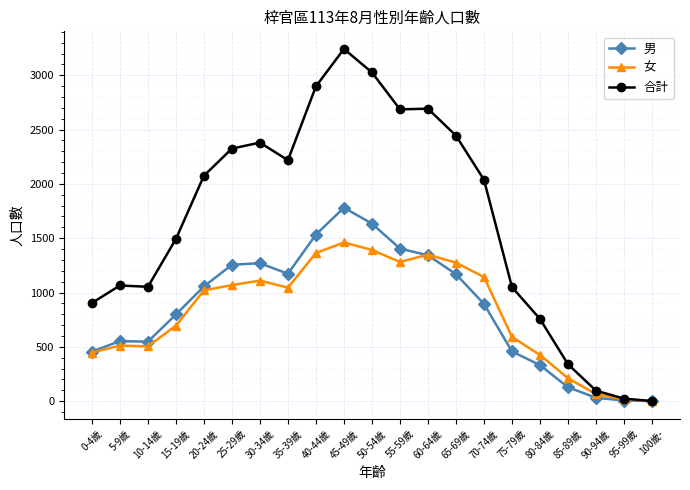

Which series has the largest range (max minus min)?

合計